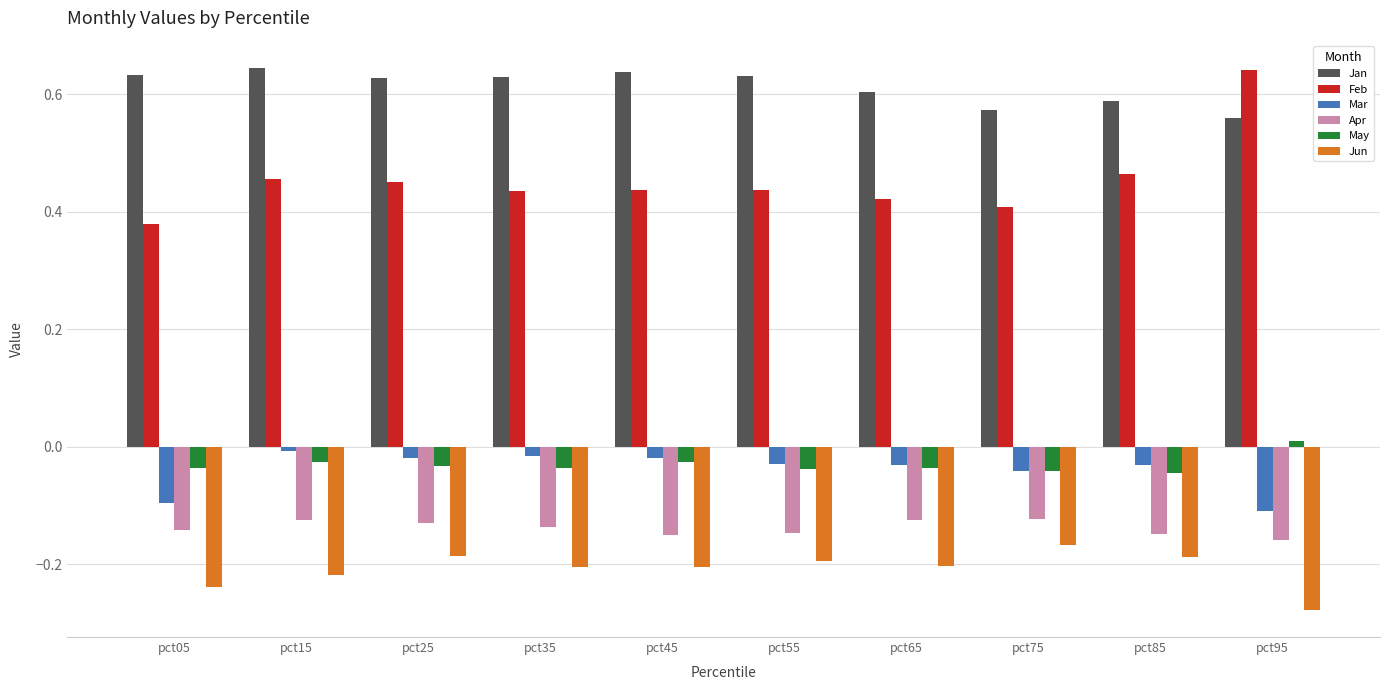

Count the May values in the range 0 to 1.

1